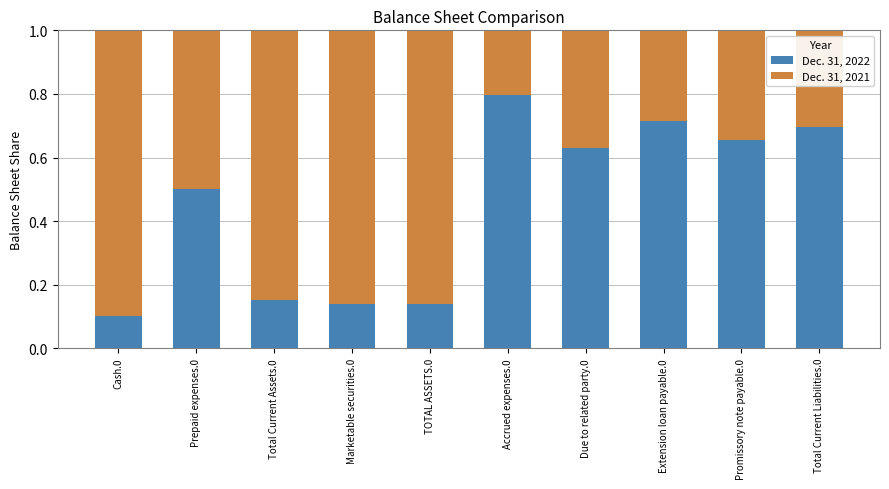

The Dec. 31, 2022 series shows 0.1 at Total Current Assets.0. True or false?

False